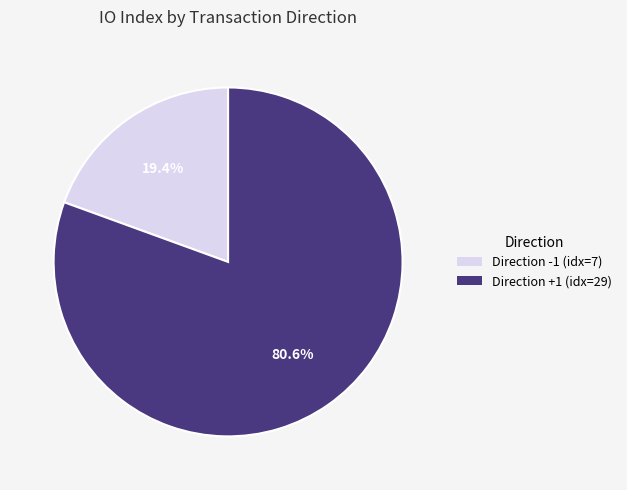

To the nearest percent, what is the difference between the largest and smallest slice percentages?

61%